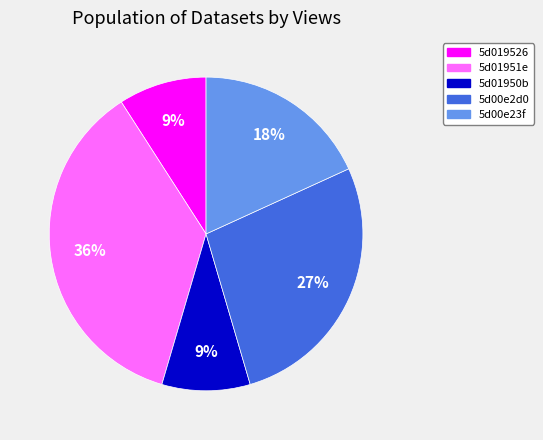

Combined, do 5d01950b and 5d019526 account for over 50%?

No